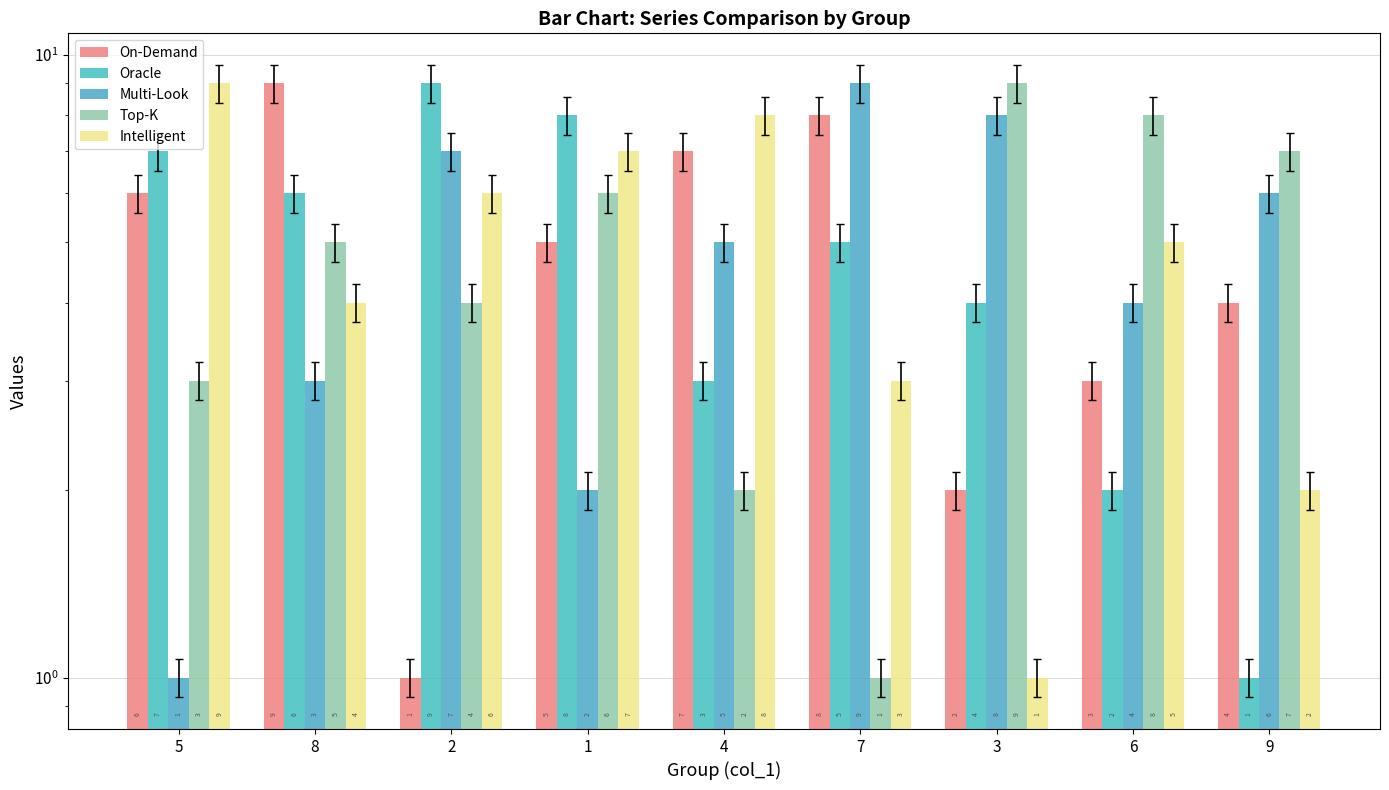

What is the difference between the highest and lowest values at 7?

8